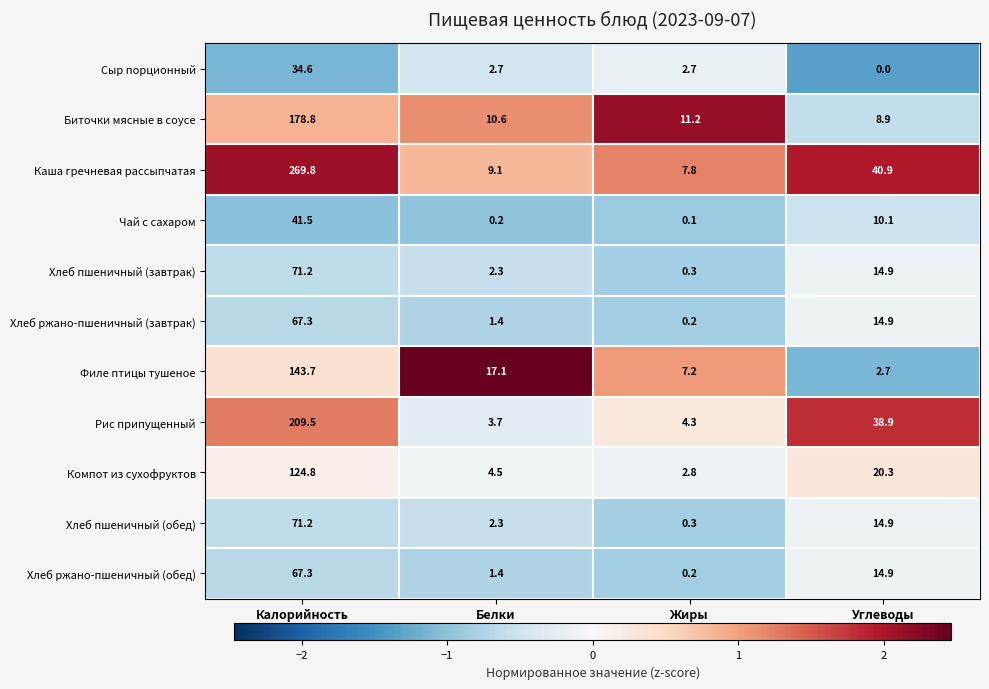

What is the total value across all series at Углеводы?

181.4